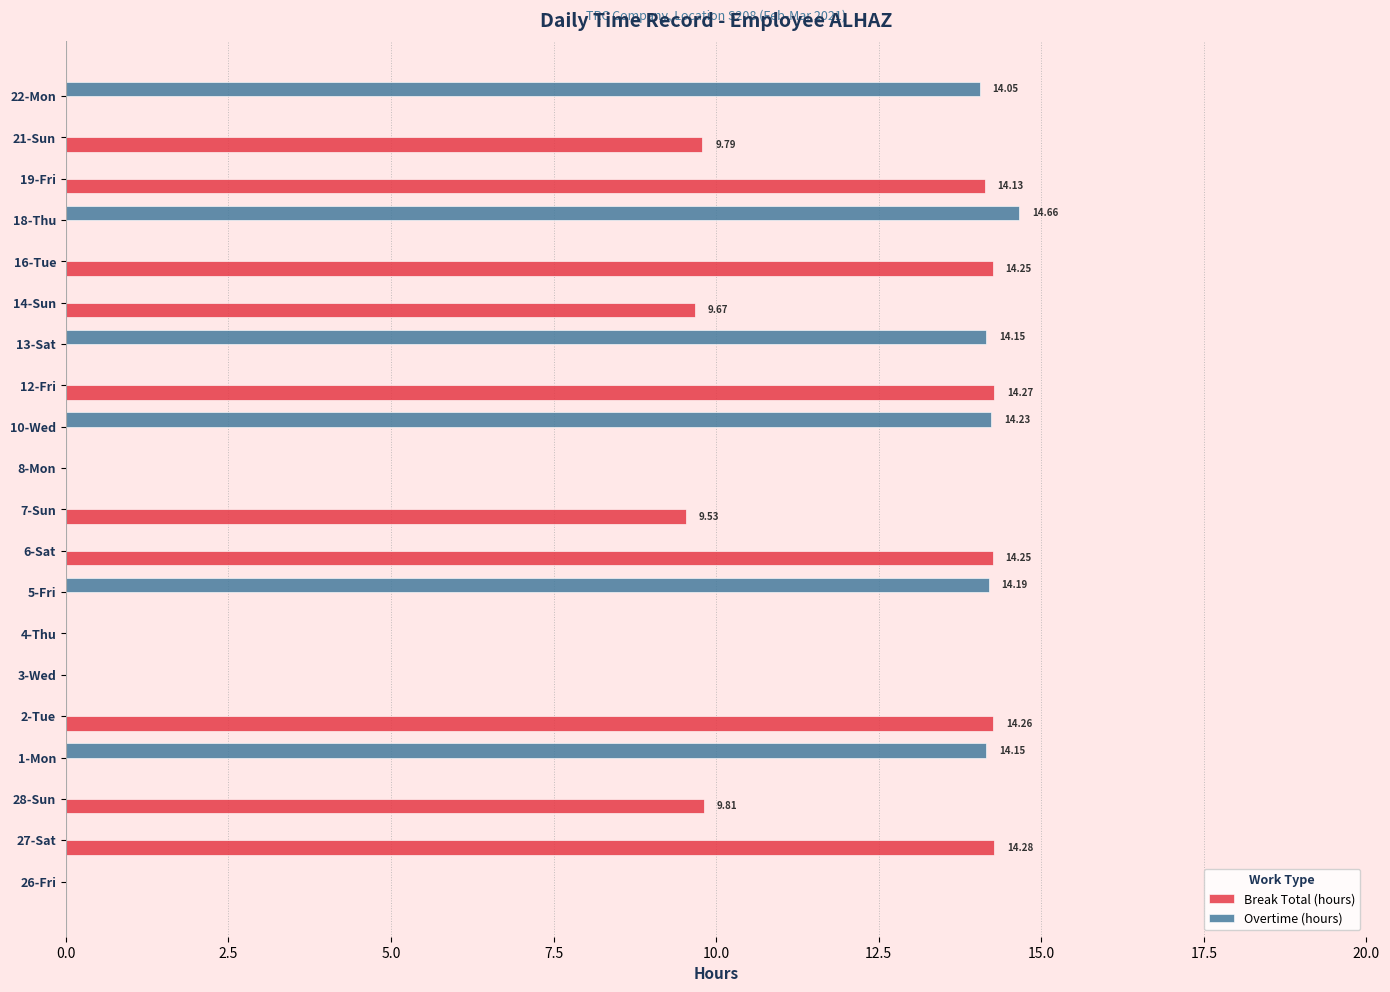

What is the sum of all Break Total (hours) values?

124.2